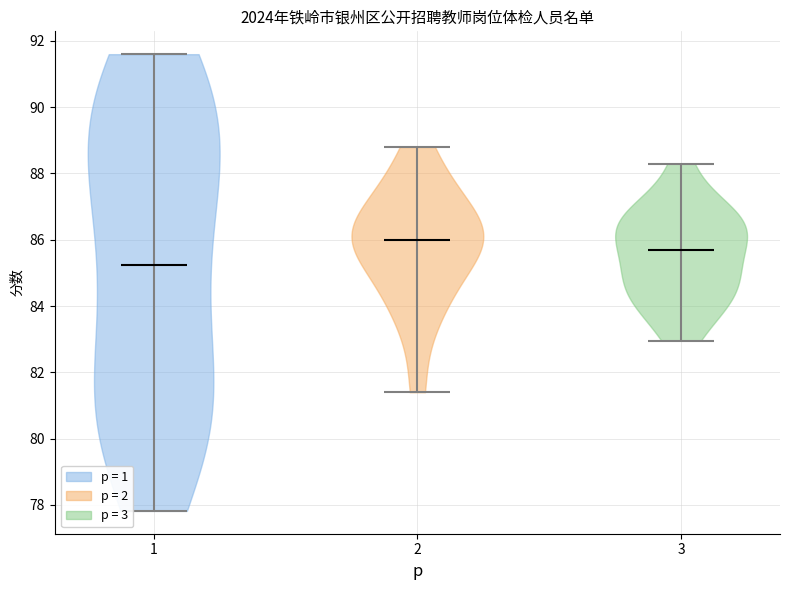

Reading left to right, read every violin against the y-axis: where its median line is, and the lowest and highest points it reaches. The values are not printed on the chart, so give them approximately, as read against the axis.

1: median line 85.2, lowest point 77.8, highest point 91.6
2: median line 86.0, lowest point 81.4, highest point 88.8
3: median line 85.6, lowest point 83.0, highest point 88.2